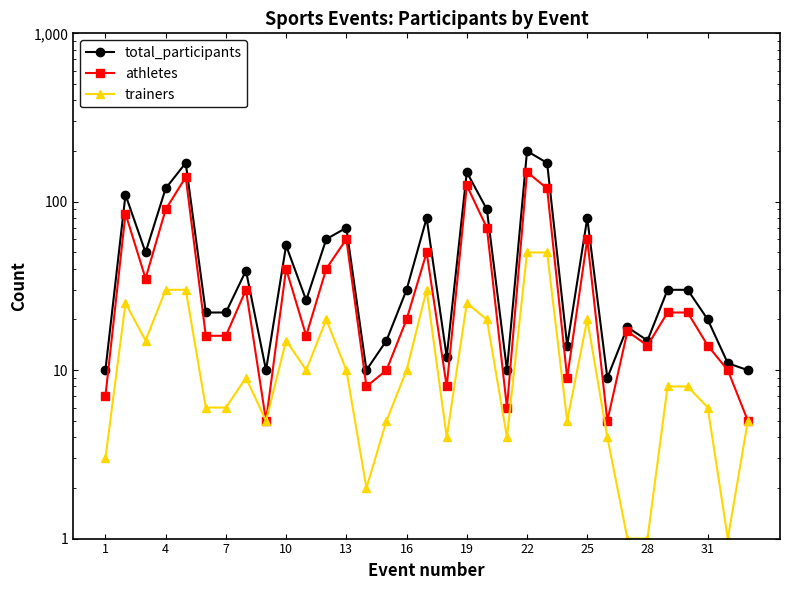

True or false: athletes and trainers cross at least once.

False